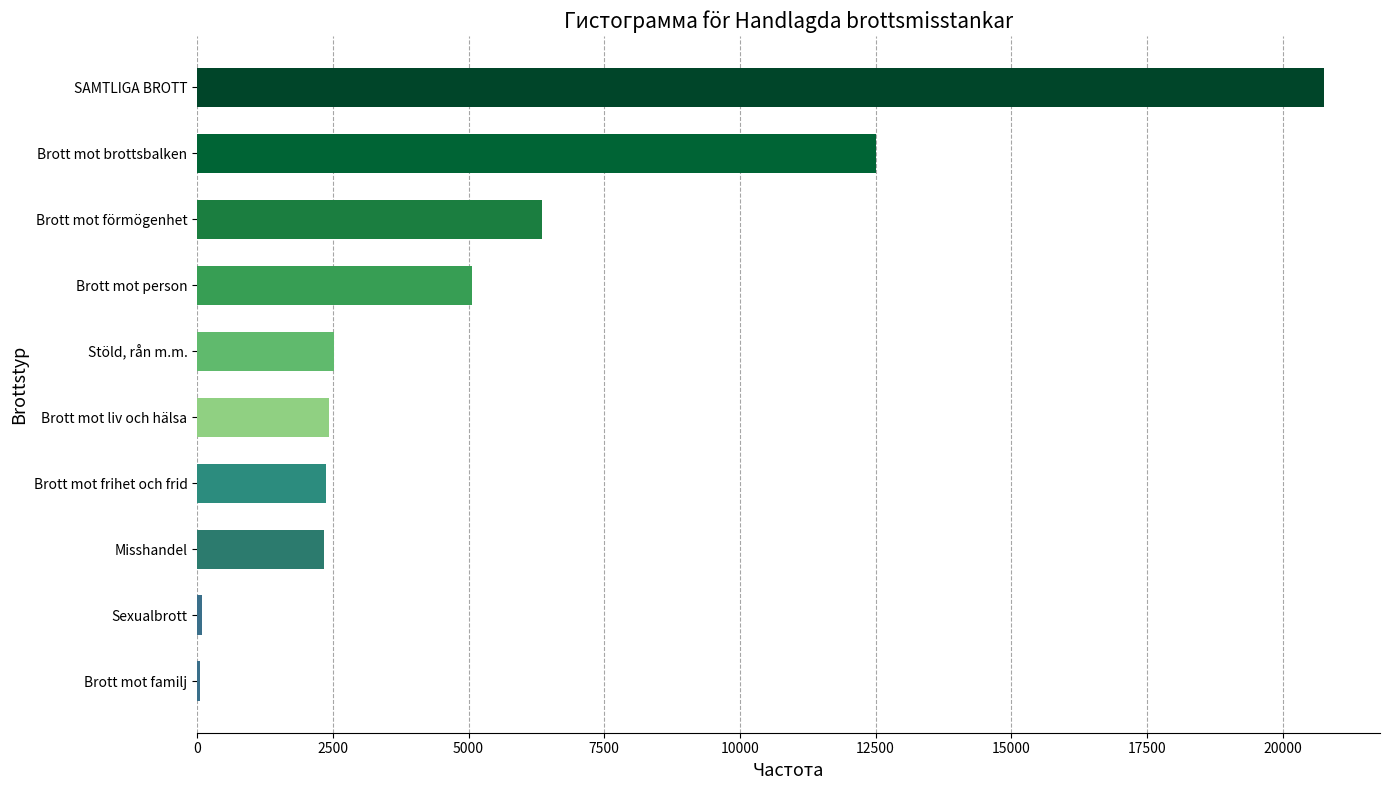

Count the number of categories in the chart.

10